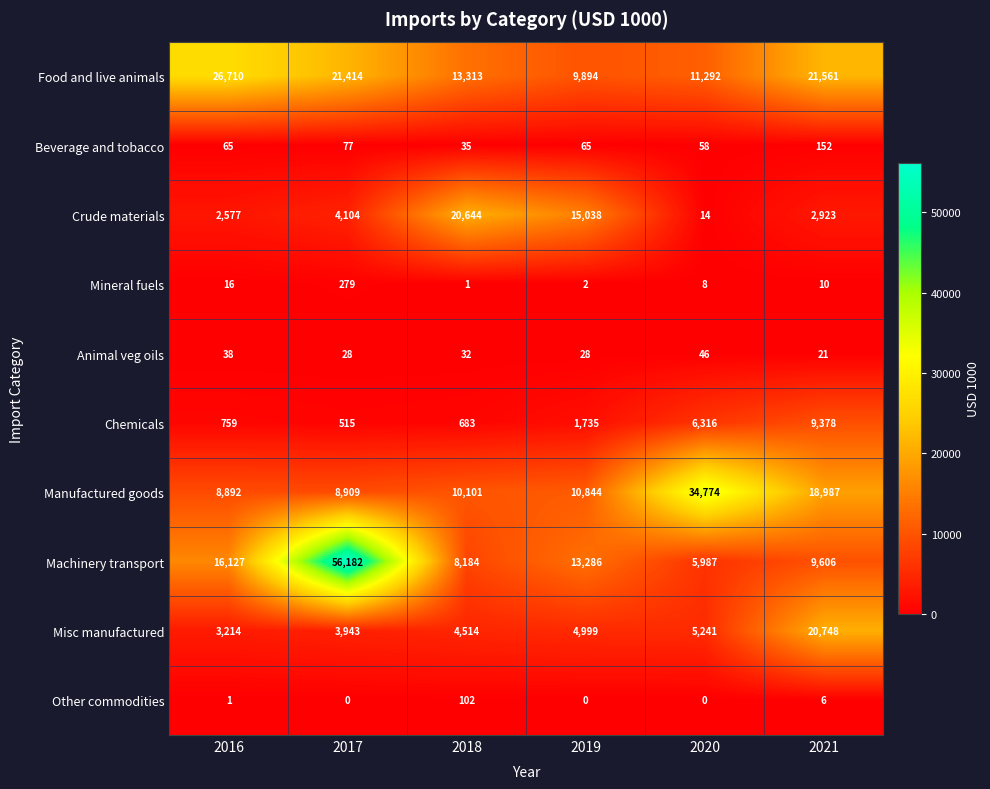

At which category is the sum across all series the highest?

2017